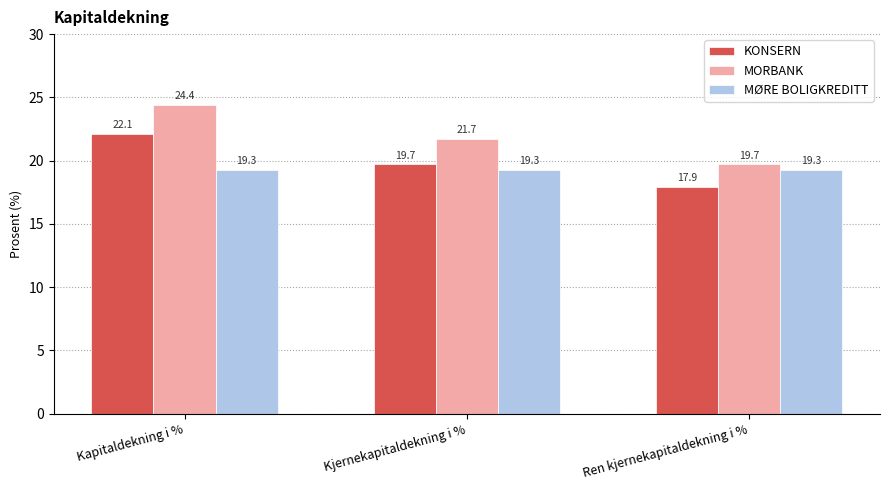

The MØRE BOLIGKREDITT series shows 19.3 at Kapitaldekning i %. True or false?

True